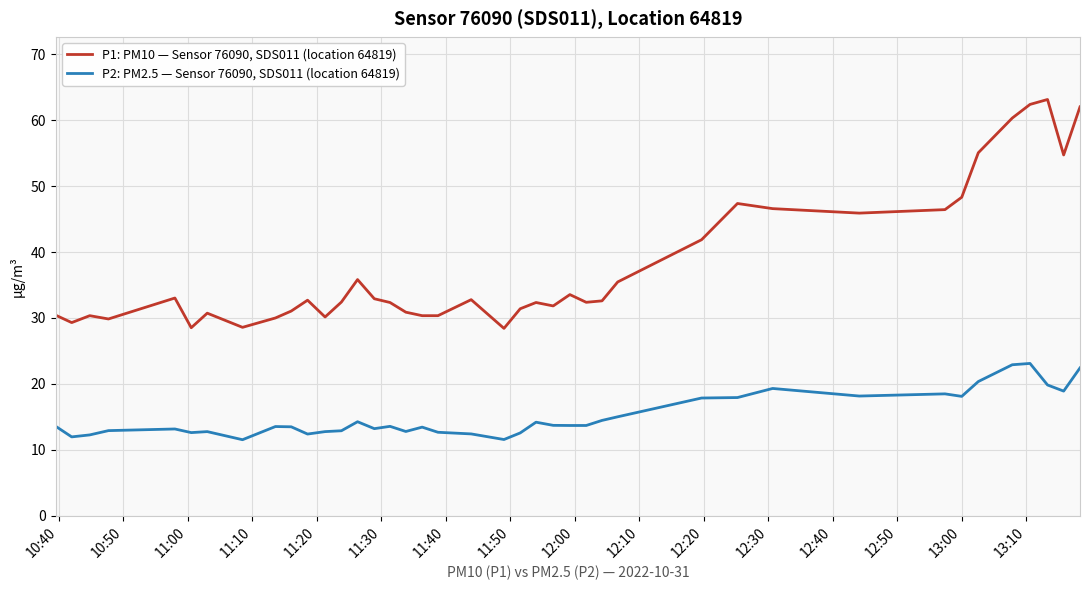

Which series has the widest spread of values?

P1: PM10 — Sensor 76090, SDS011 (location 64819)